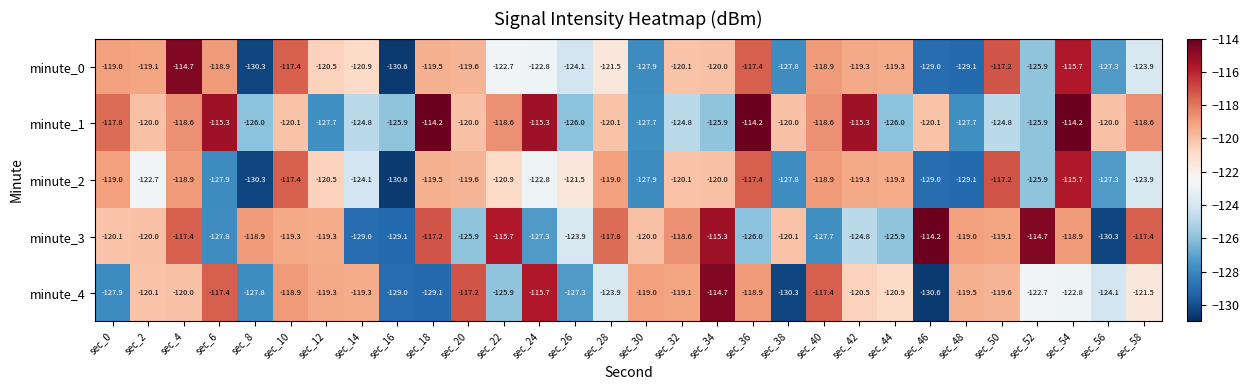

The value of minute_0 at sec_44 is -119.3. True or false?

True